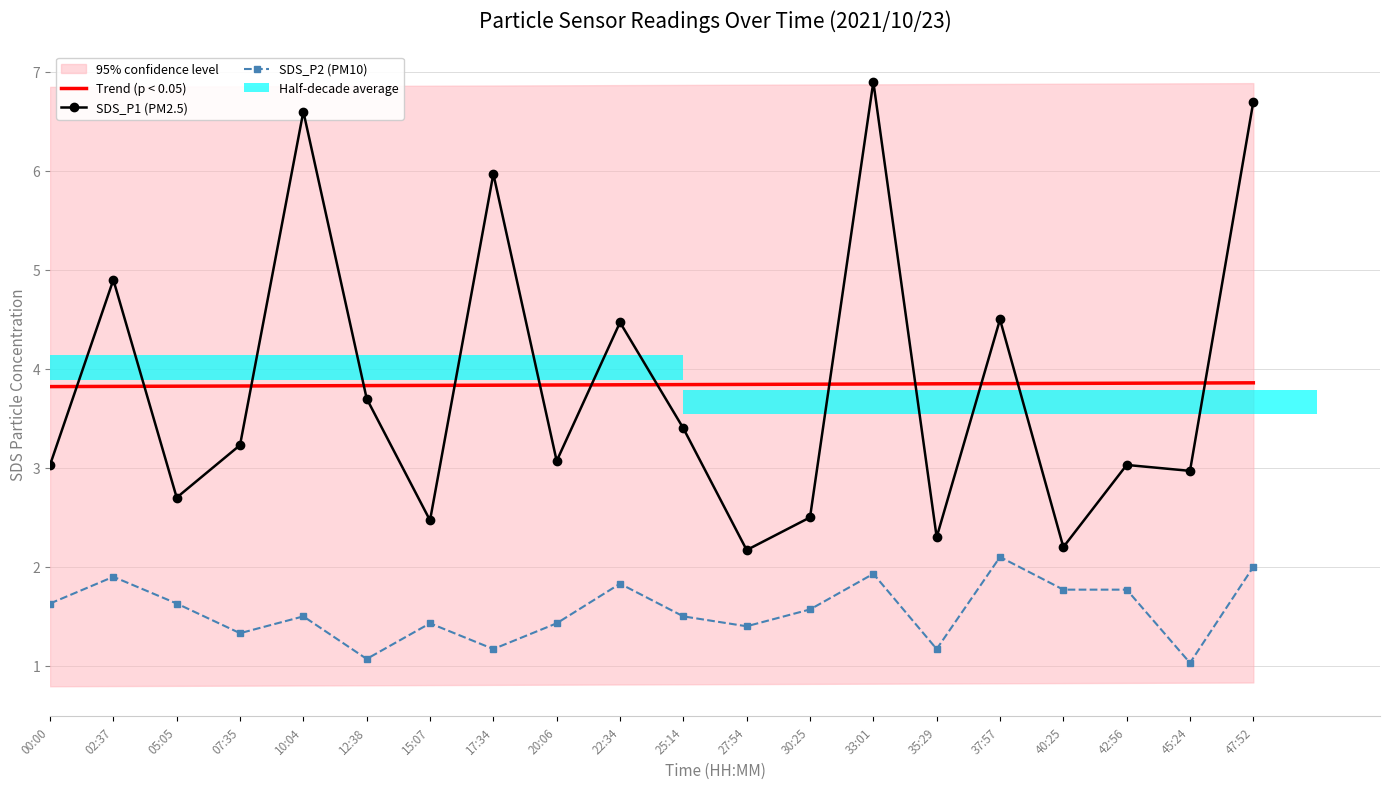

Reading left to right, what are all the values shown in this chart?

Trend (p < 0.05): 00:00=3.8	02:37=3.8	05:05=3.8	07:35=3.8	10:04=3.8	12:38=3.8	15:07=3.8	17:34=3.8	20:06=3.8	22:34=3.8	25:14=3.8	27:54=3.8	30:25=3.8	33:01=3.8	35:29=3.8	37:57=3.9	40:25=3.9	42:56=3.9	45:24=3.9	47:52=3.9
SDS_P1 (PM2.5): 00:00=3.0	02:37=4.9	05:05=2.7	07:35=3.2	10:04=6.6	12:38=3.7	15:07=2.5	17:34=6.0	20:06=3.1	22:34=4.5	25:14=3.4	27:54=2.2	30:25=2.5	33:01=6.9	35:29=2.3	37:57=4.5	40:25=2.2	42:56=3.0	45:24=3.0	47:52=6.7
SDS_P2 (PM10): 00:00=1.6	02:37=1.9	05:05=1.6	07:35=1.3	10:04=1.5	12:38=1.1	15:07=1.4	17:34=1.2	20:06=1.4	22:34=1.8	25:14=1.5	27:54=1.4	30:25=1.6	33:01=1.9	35:29=1.2	37:57=2.1	40:25=1.8	42:56=1.8	45:24=1.0	47:52=2.0